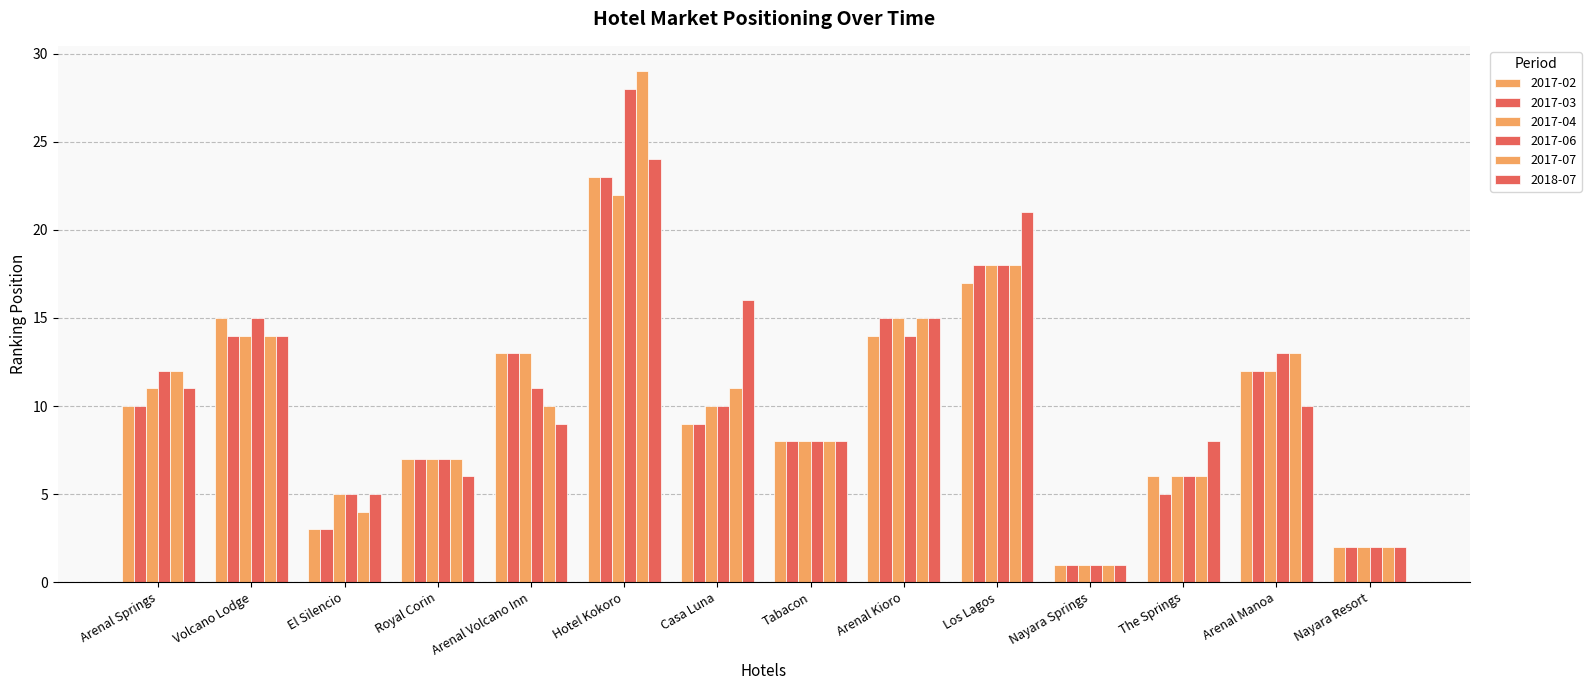

The value of 2017-03 at Tabacon is 8. True or false?

True